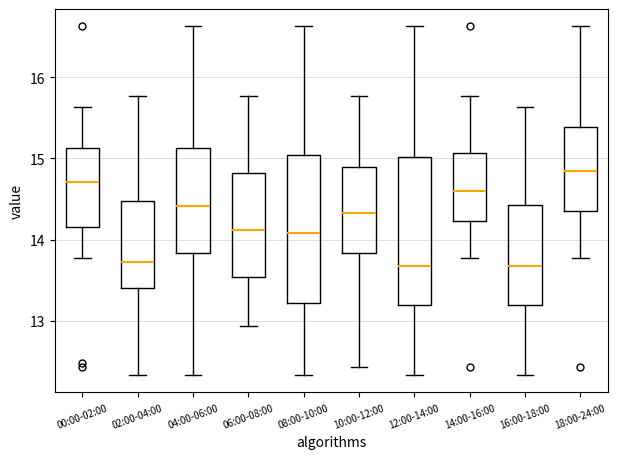

Where does the lower whisker of the box for 12:00-14:00 end on the y-axis? The values are not printed on the chart, so give them approximately, as read against the axis.

12.3